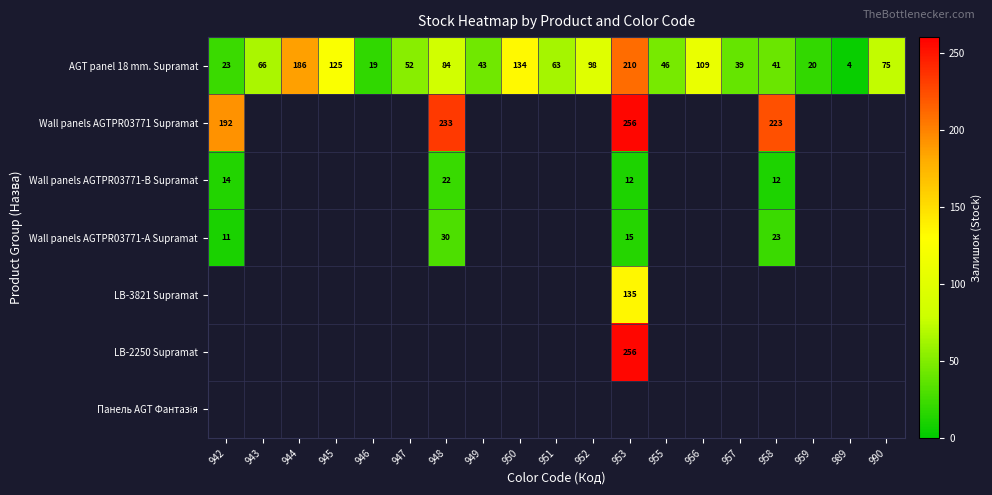

What is the maximum value for AGT panel 18 mm. Supramat?

210